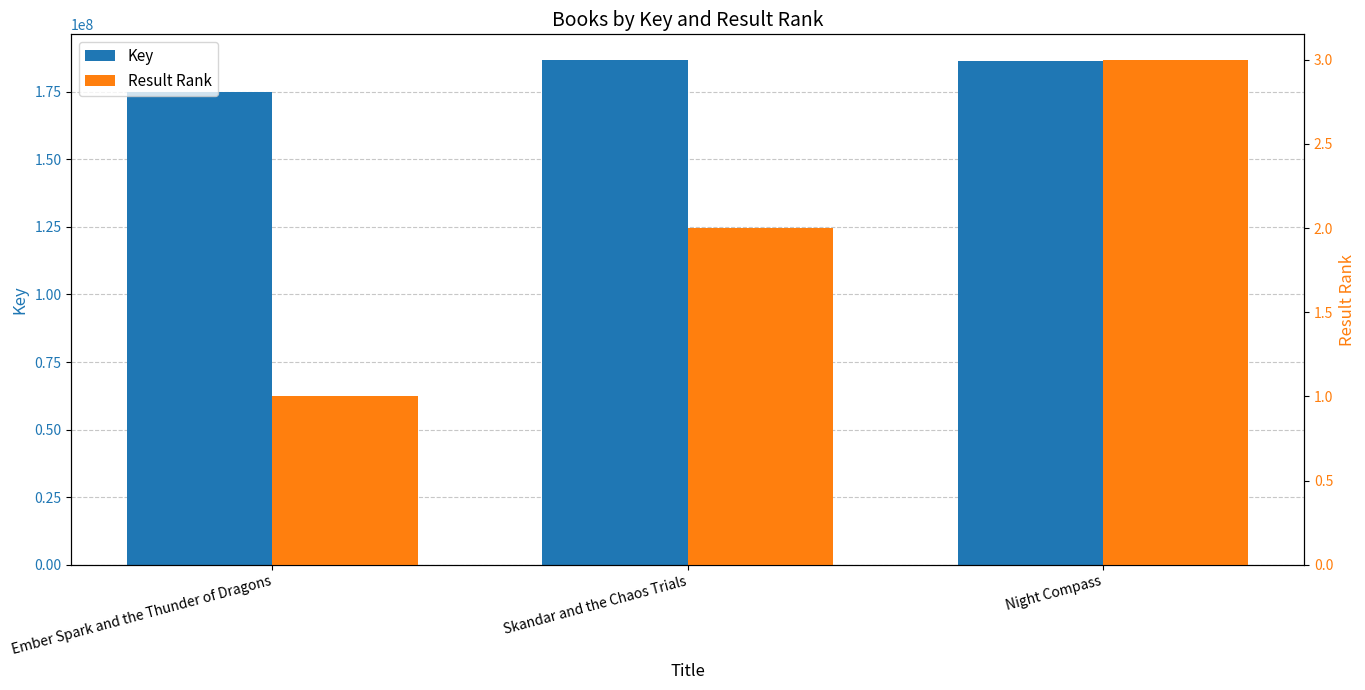

True or false: Key has a value of 54277224 at Skandar and the Chaos Trials.

False